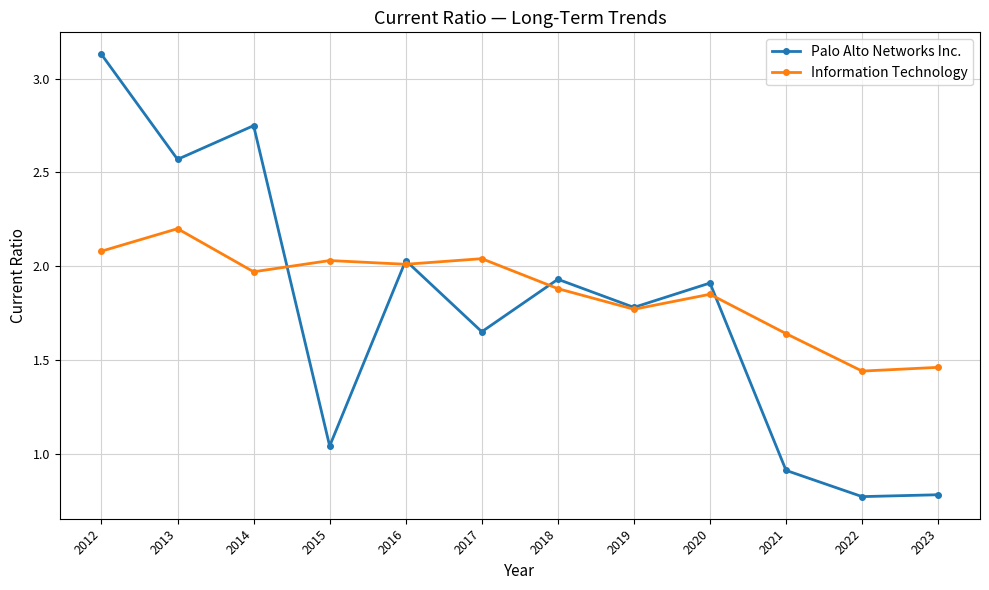

What are all the series names shown in the legend?

Palo Alto Networks Inc., Information Technology